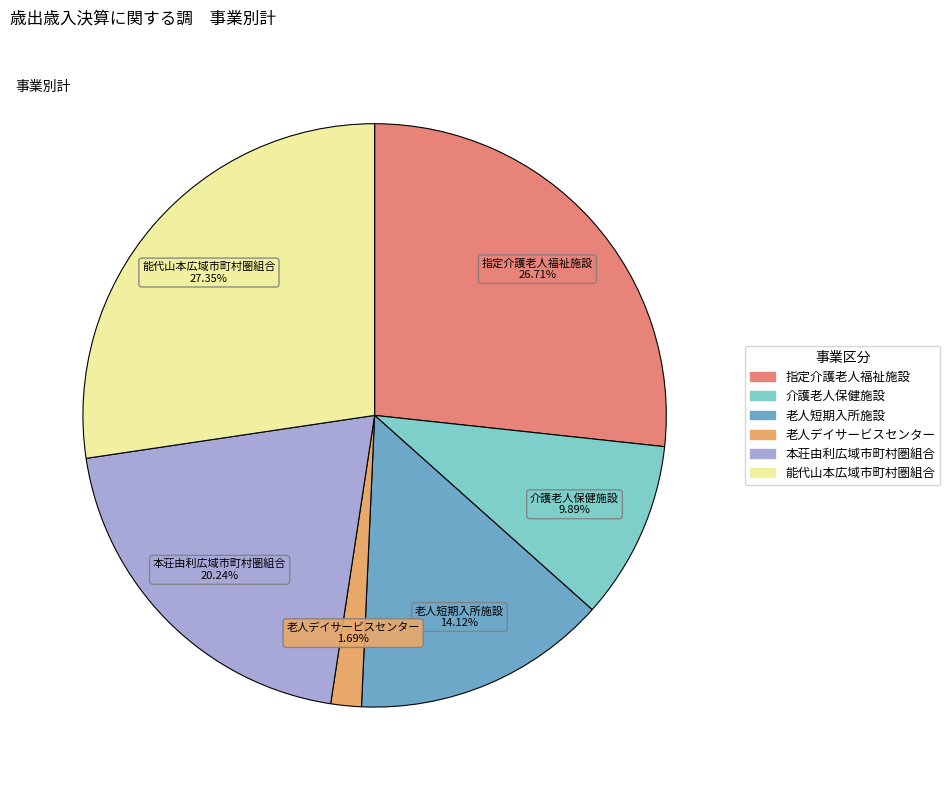

How many slices are in this pie chart?

6